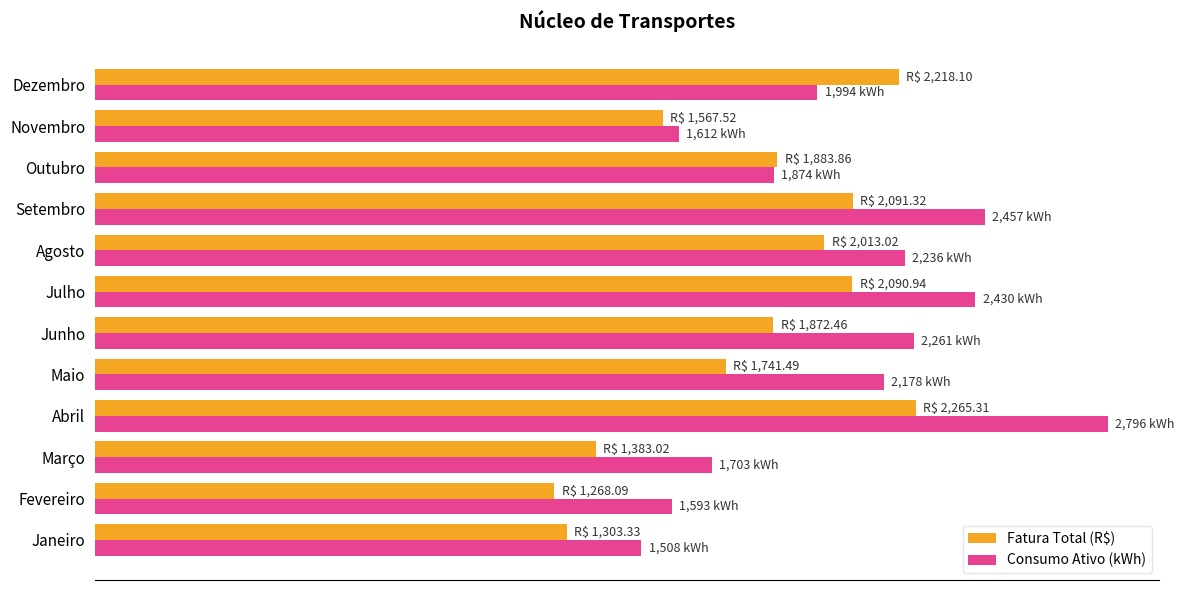

At which label is Consumo Ativo (kWh) closest to 2152?

Maio